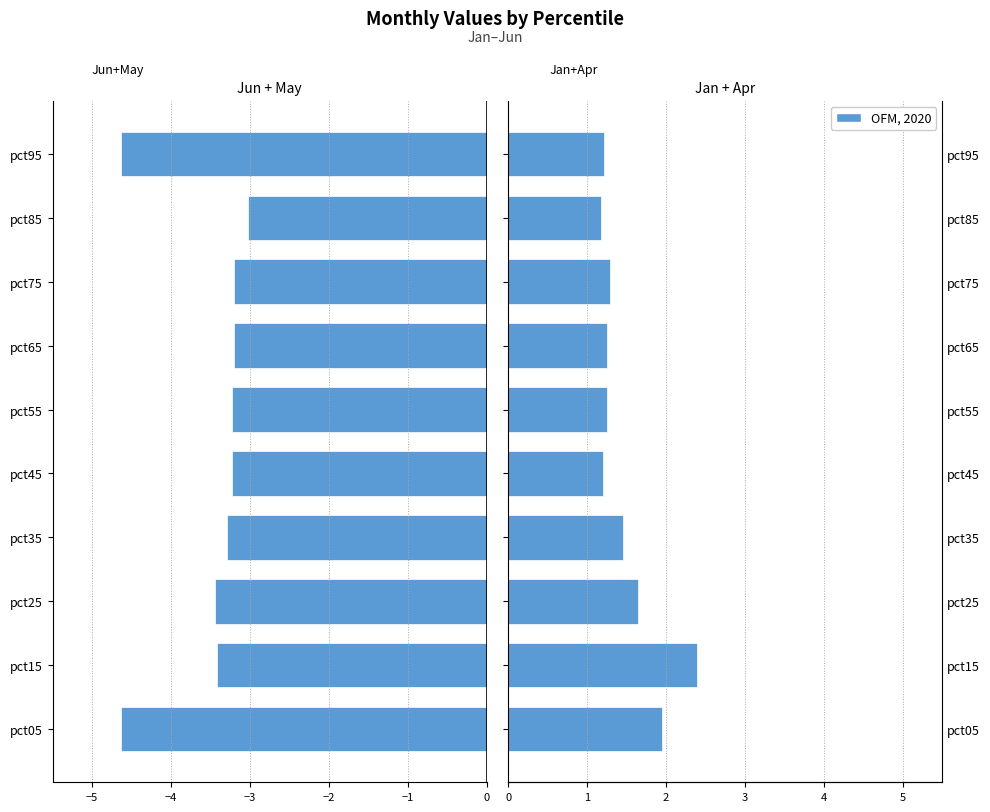

The value of Jun+May at pct95 is -3.1. True or false?

False